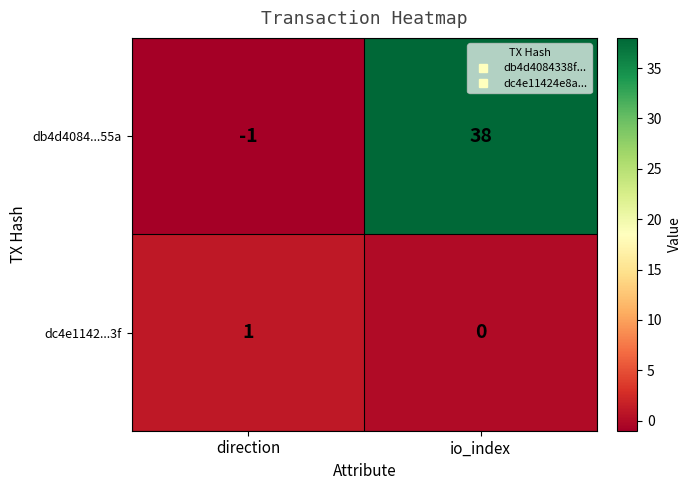

What is the sum of the db4d4084...55a values at direction and io_index?

37